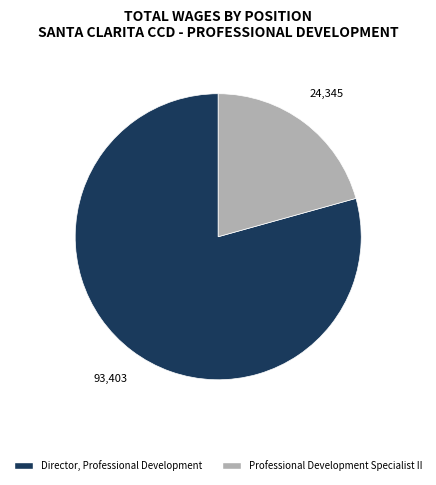

Is the sum of Professional Development Specialist II and Director, Professional Development greater than half?

Yes